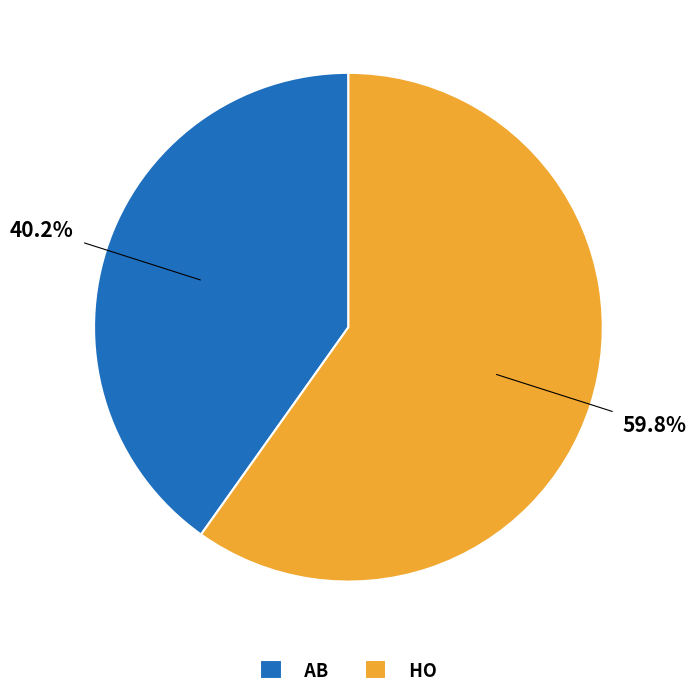

To the nearest percent, what is the difference between the AB and HO slice percentages?

20%